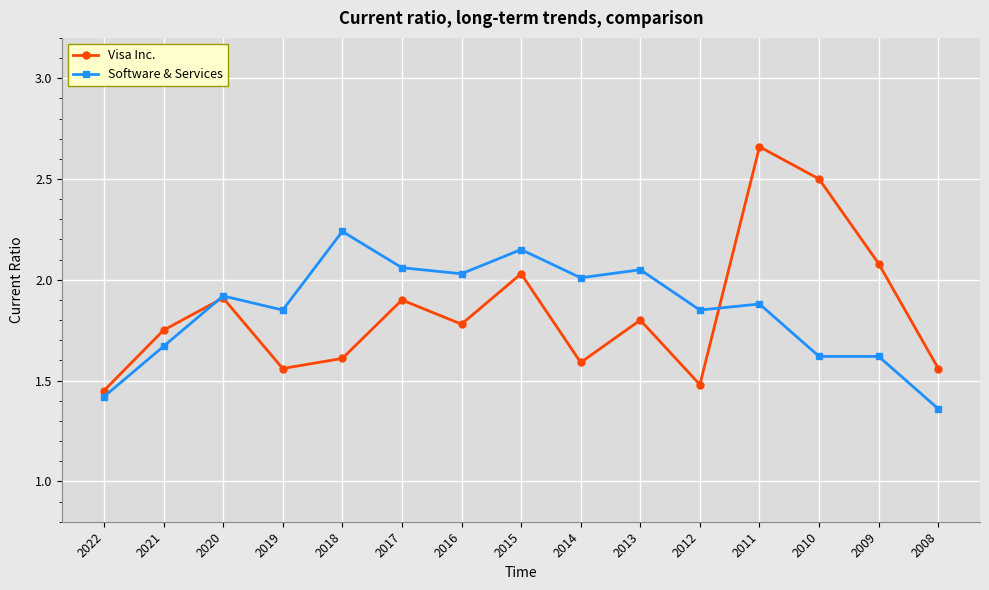

The Visa Inc. series shows 2.4 at 2016. True or false?

False